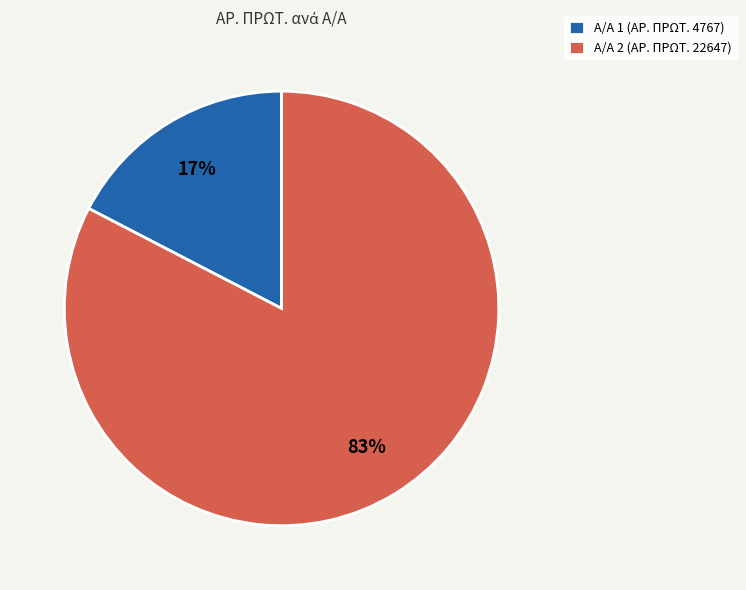

Which slice is the largest?

Α/Α 2 (ΑΡ. ΠΡΩΤ. 22647)